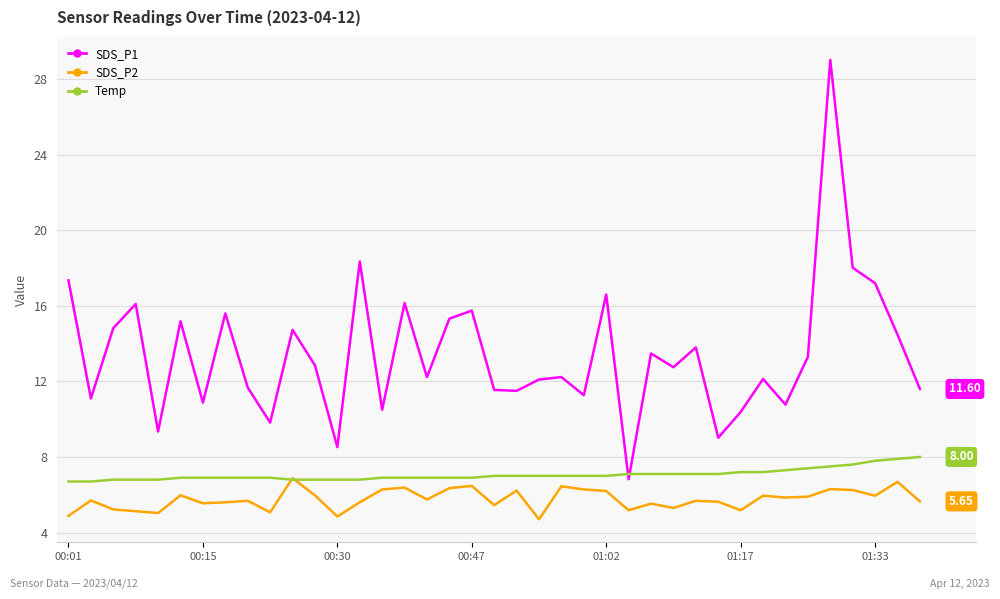

True or false: SDS_P2 and SDS_P1 cross at least once.

False